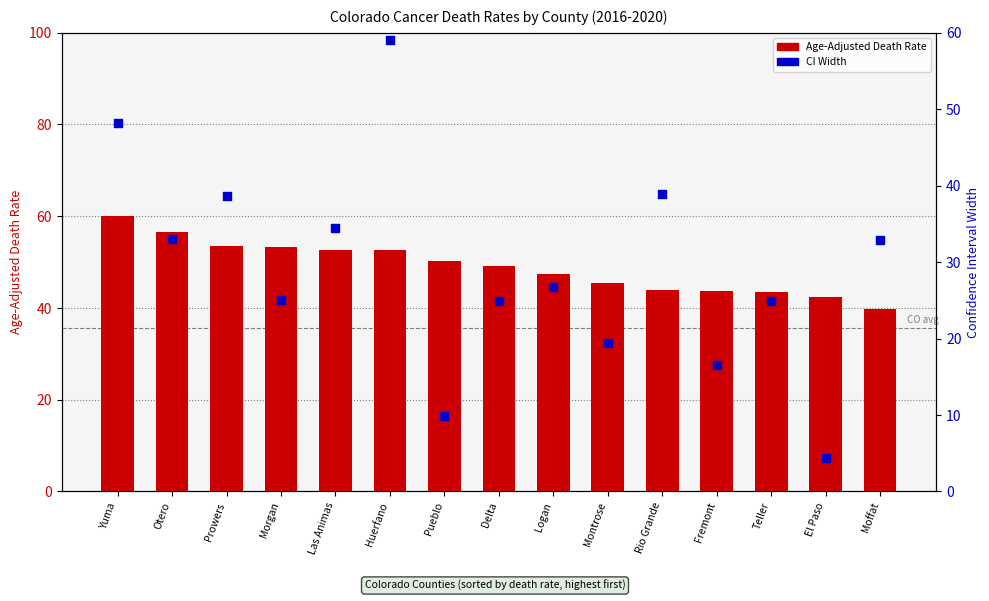

Which series contains the lowest Y value?

CI Width (Upper - Lower)